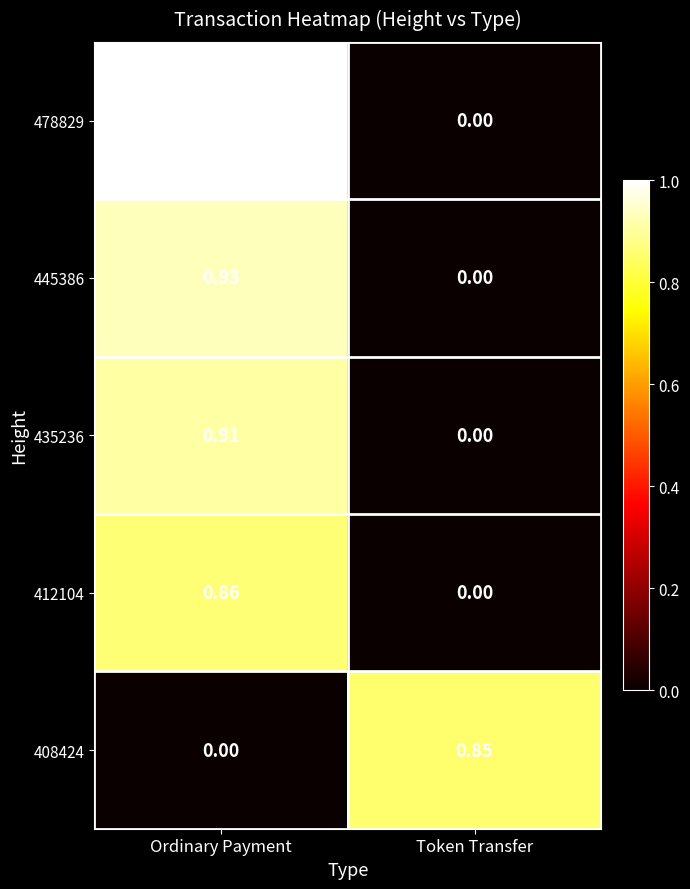

At which label is 478829 closest to 0?

Token Transfer